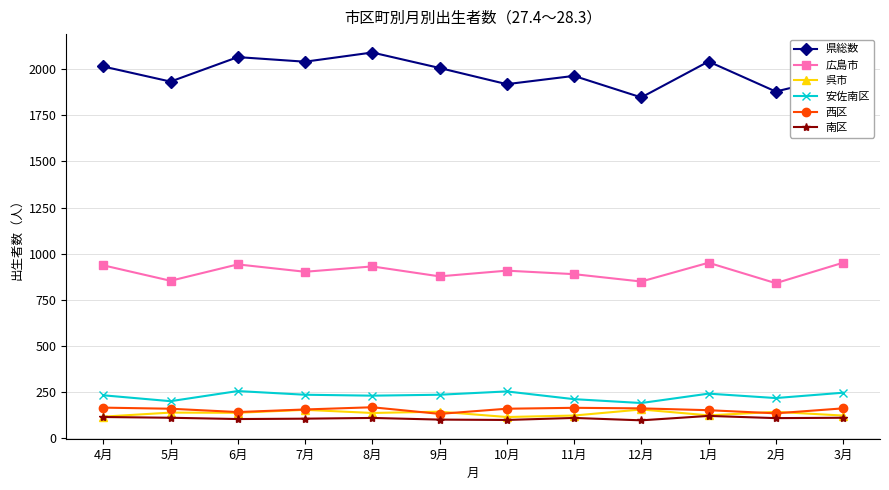

Count the number of categories in the chart.

12